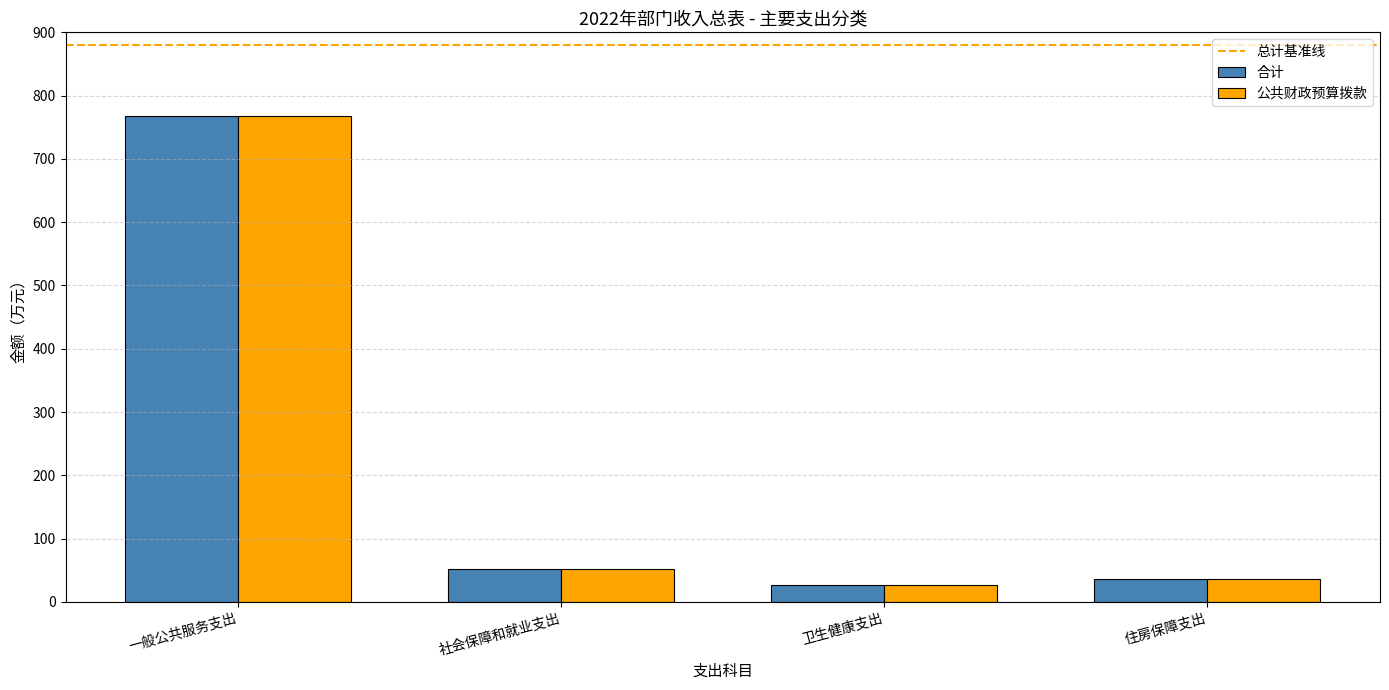

What value does the 公共财政预算拨款 series have at 一般公共服务支出?

767.2